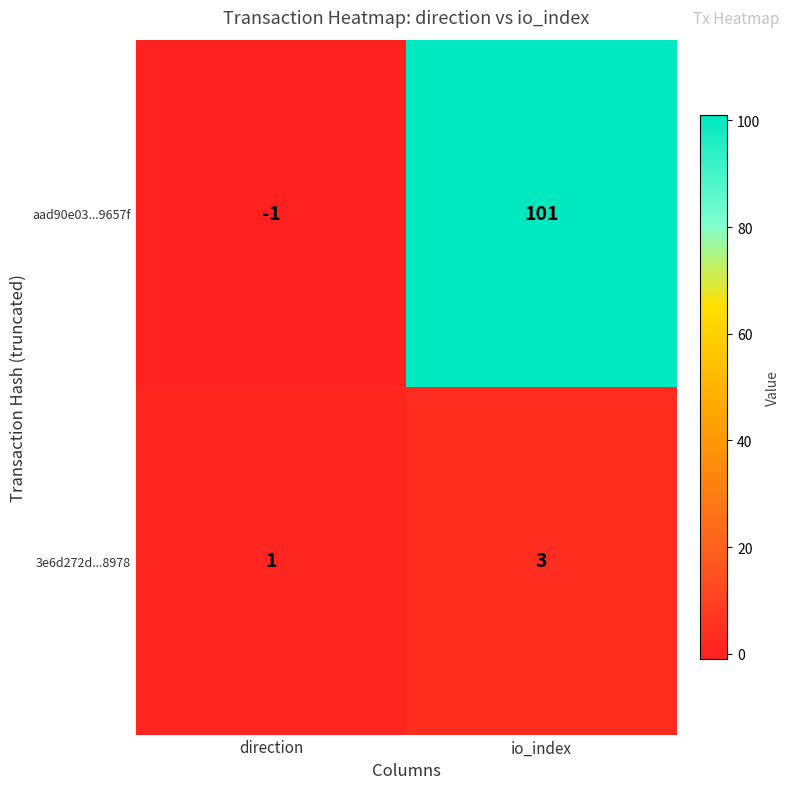

At which category is the sum across all series the highest?

io_index